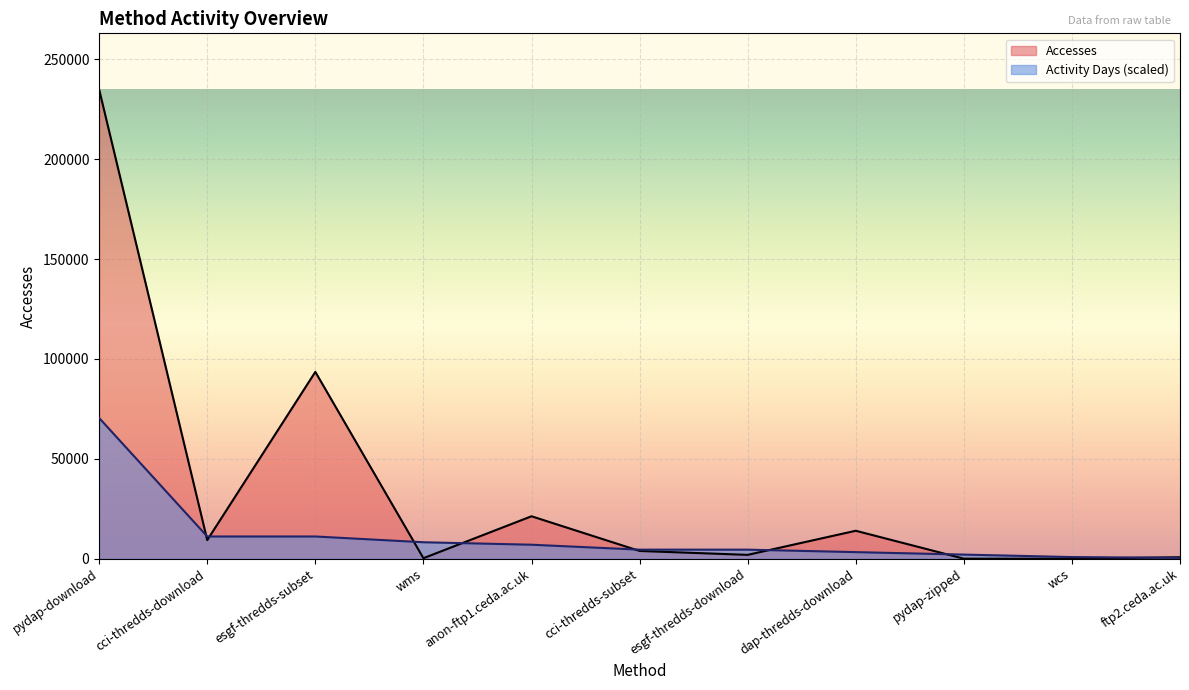

What are all the series names shown in the legend?

Accesses, Activity Days (scaled)